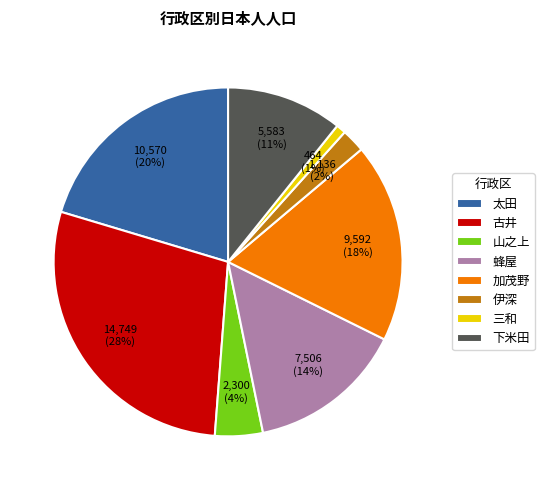

How many segments does this pie chart have?

8